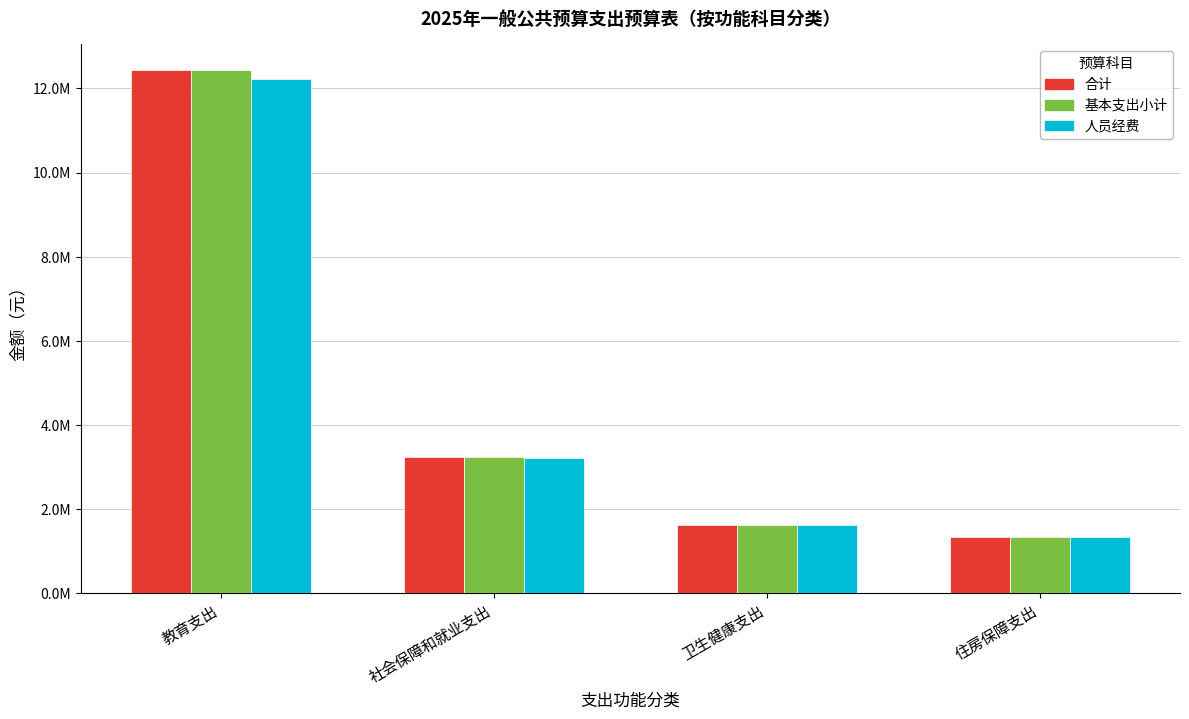

Reading left to right, extract all data points from this chart.

合计: 教育支出=12430693.6	社会保障和就业支出=3244892.0	卫生健康支出=1627827.0	住房保障支出=1350272.0
基本支出小计: 教育支出=12430693.6	社会保障和就业支出=3244892.0	卫生健康支出=1627827.0	住房保障支出=1350272.0
人员经费: 教育支出=12219493.6	社会保障和就业支出=3223892.0	卫生健康支出=1627827.0	住房保障支出=1350272.0